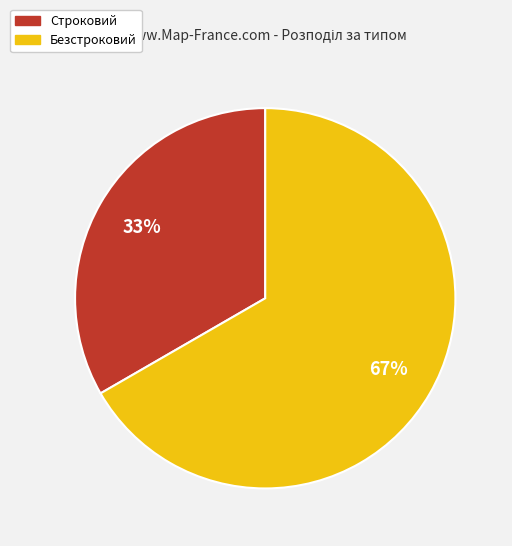

Which category has the biggest portion of the pie?

Безстроковий